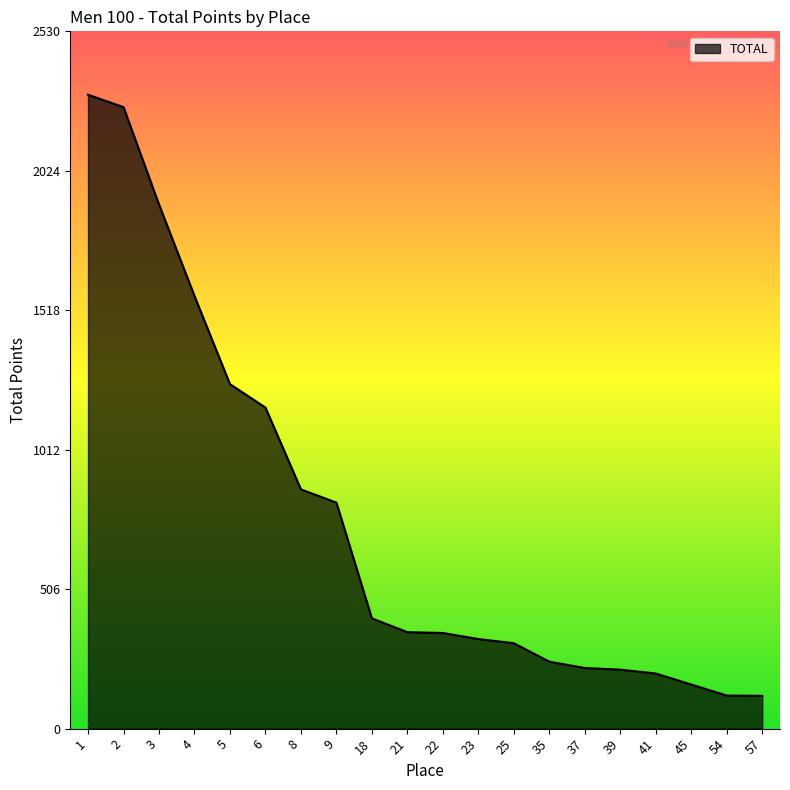

What is the change in value from 22 to 57?

-228